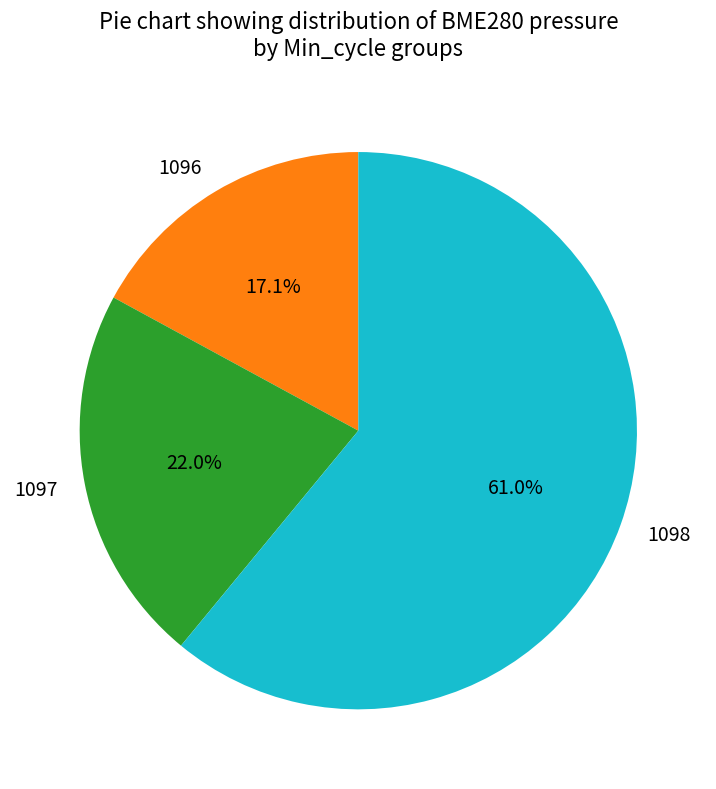

What percentage is NOT represented by 1097?

78.0%